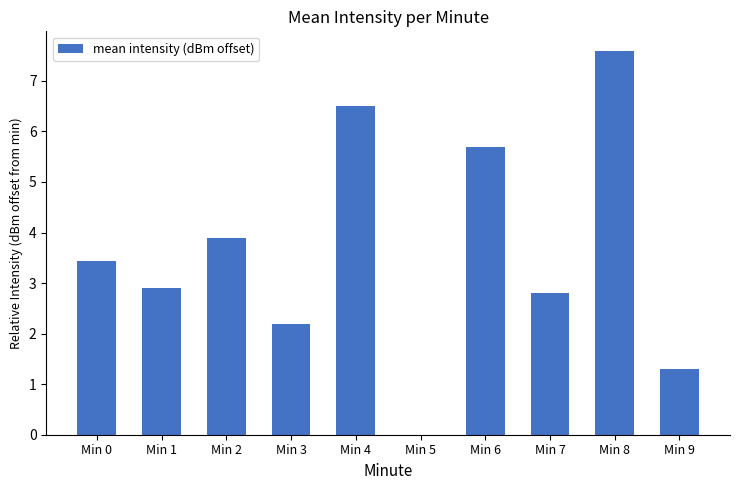

True or false: the data shows 0.0 at Min 5.

True